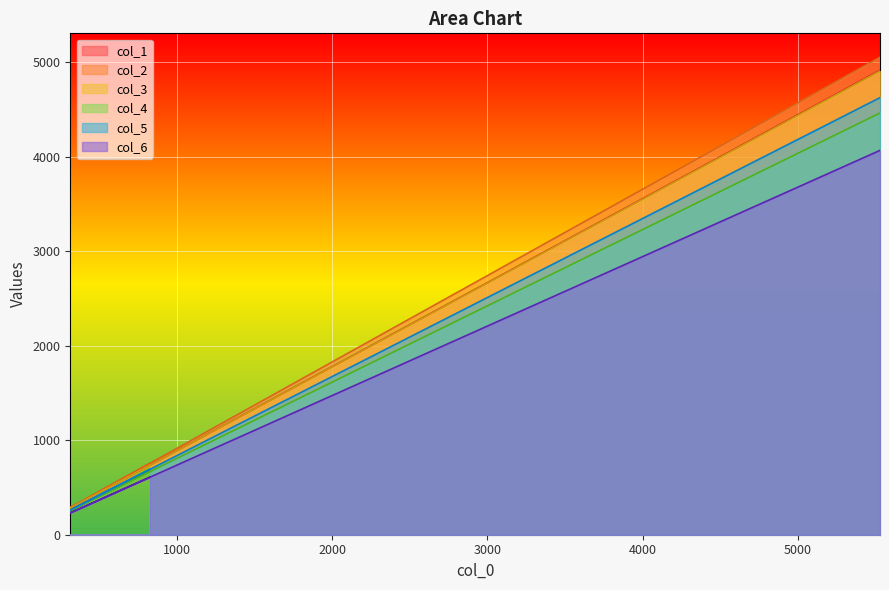

At how many categories does at least one series exceed 3837?

1